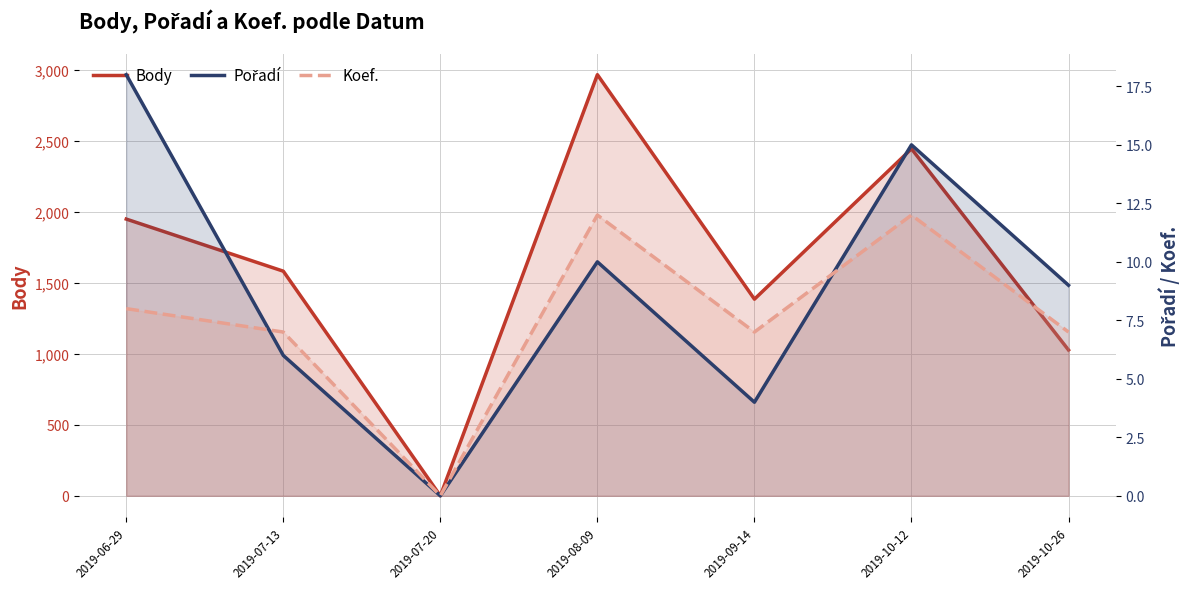

How many values in the Body series are below 1582?

3